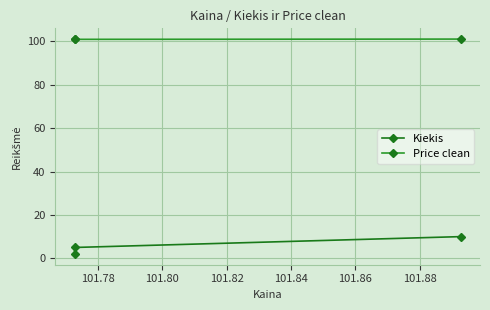

The value of Price clean at 101.76 is 143.8. True or false?

False